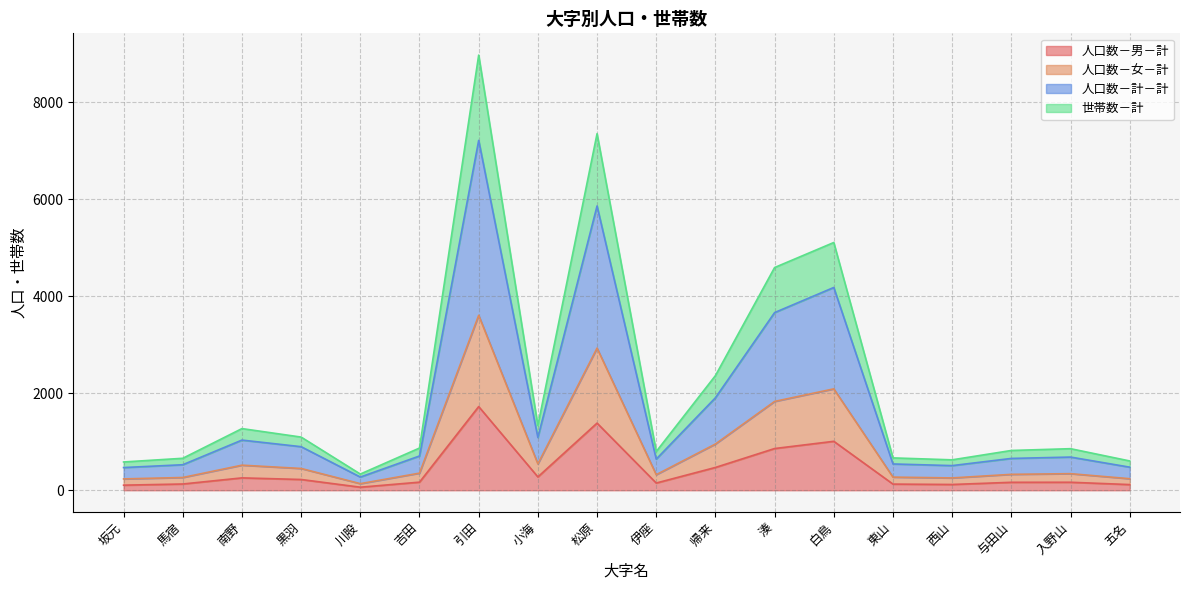

What is the maximum value for 人口数－男－計?

1725